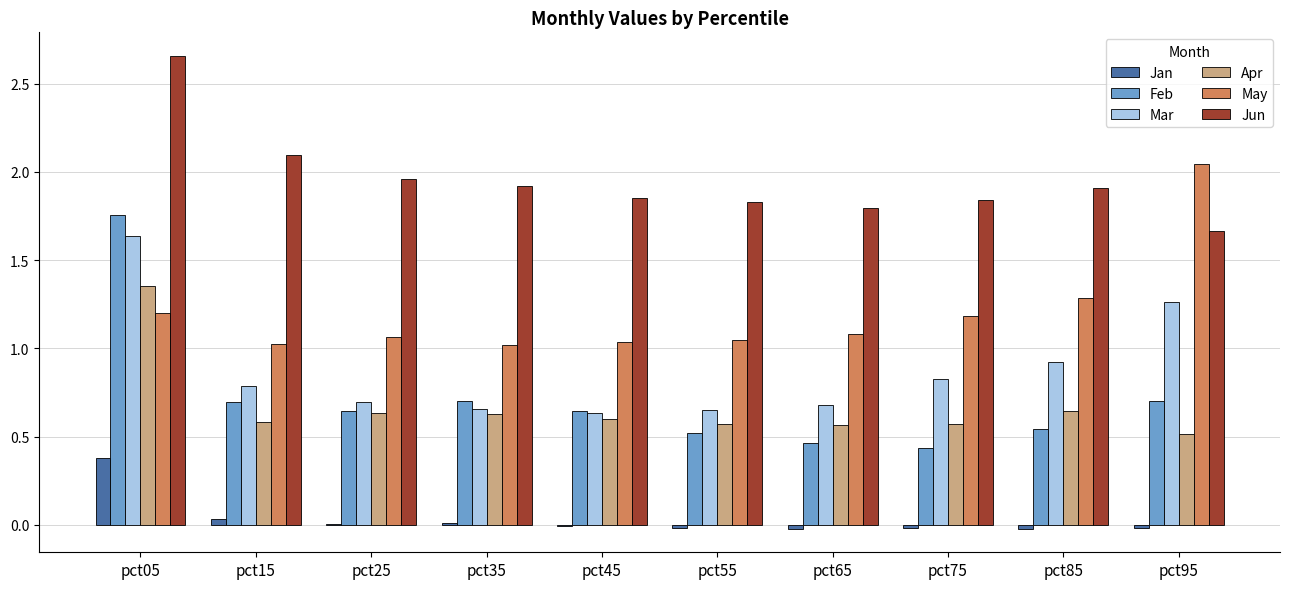

What is the sum of all Jun values?

19.5